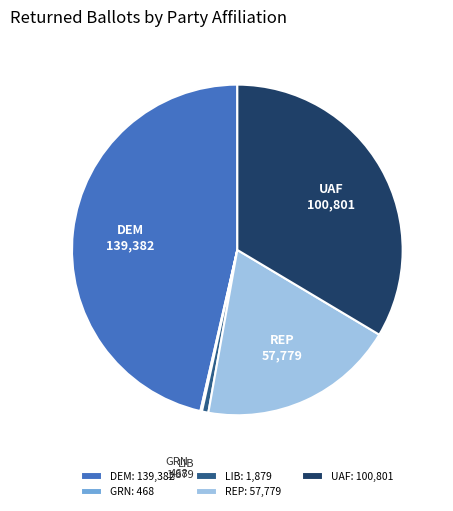

What is the ratio of the value at REP to the value at UAF?

0.6